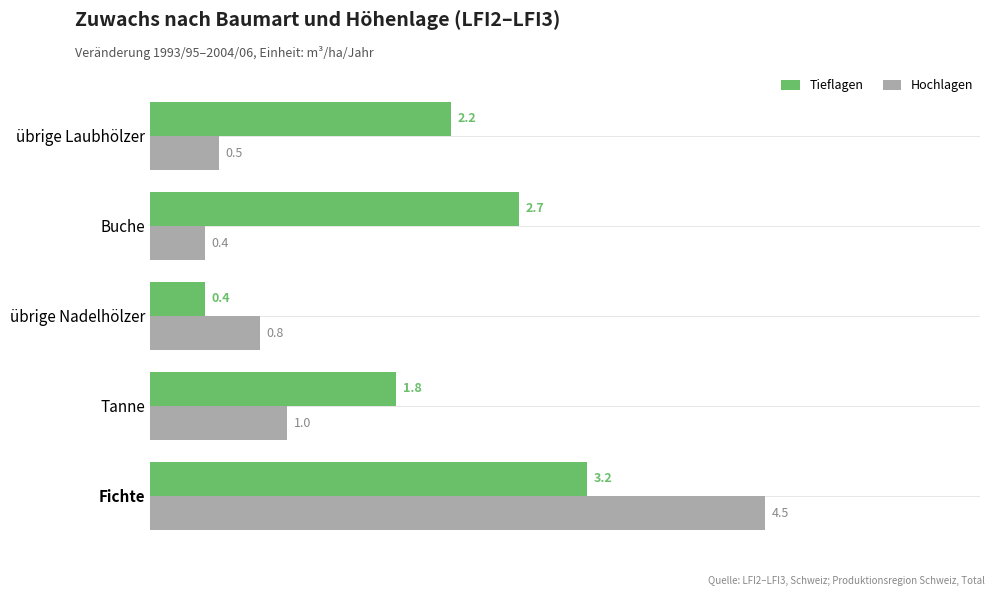

At how many categories does at least one series exceed 1?

4